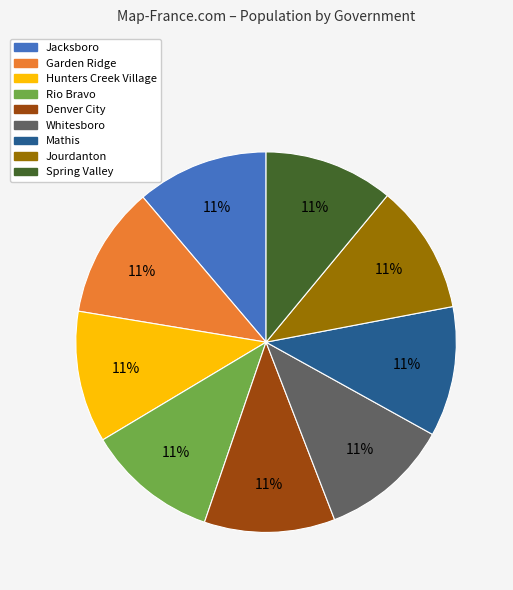

Approximately how many times larger is the value at Denver City compared to Mathis?

1.0